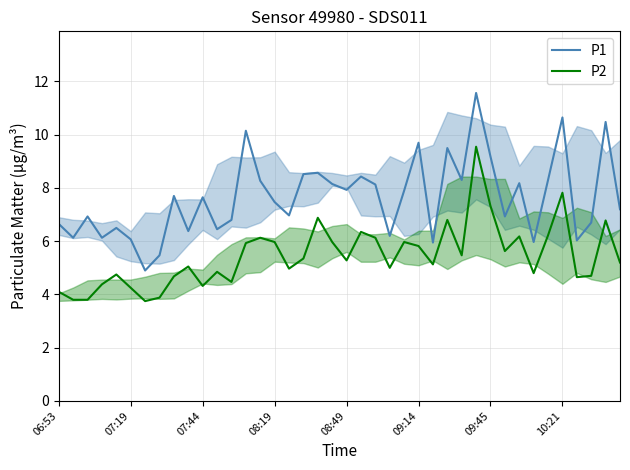

What are all the series names shown in the legend?

P1, P2